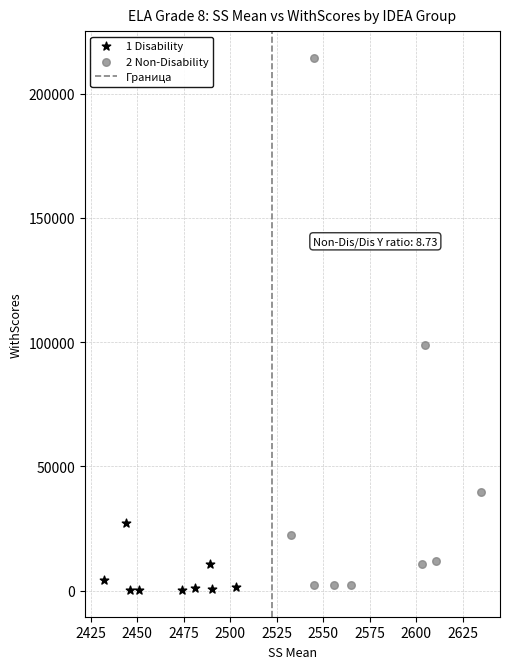

Which series has the widest spread of Y values?

2 Non-Disability